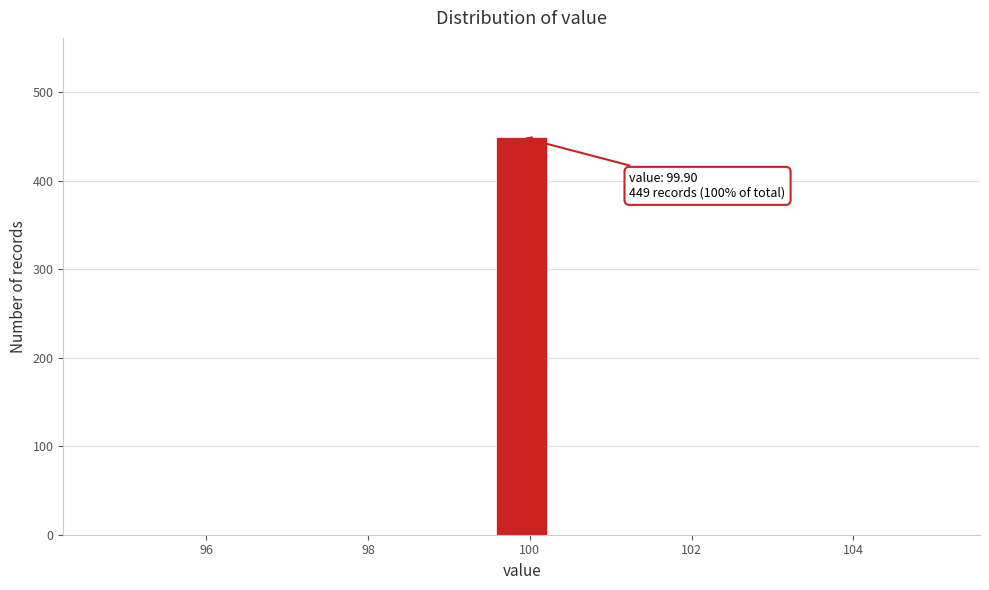

Read against the x-axis, roughly where is the centre of the tallest bar?

100.0